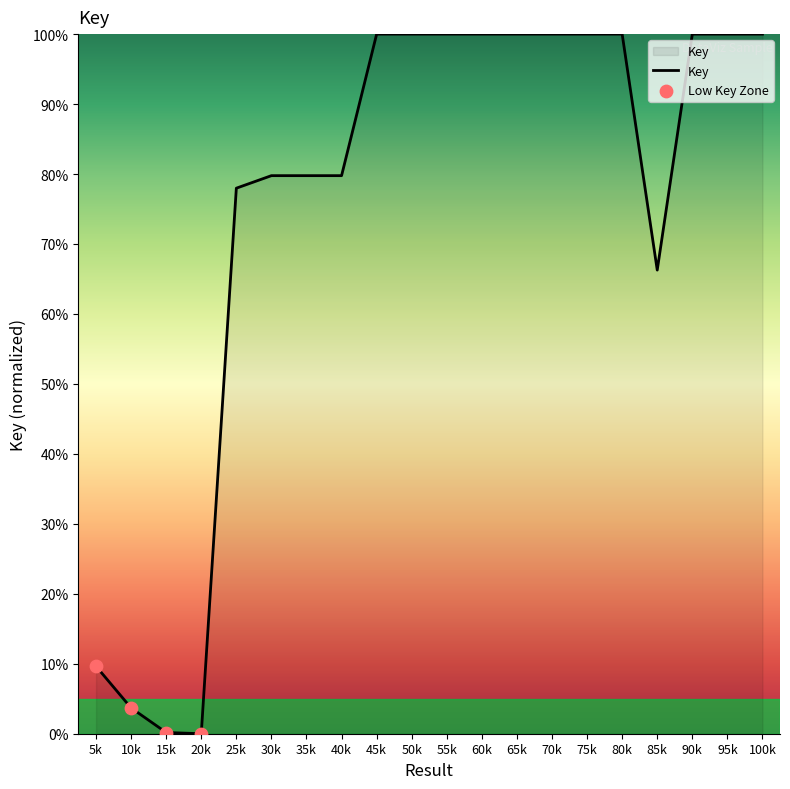

Between 20k and 35k, which is larger?

35k